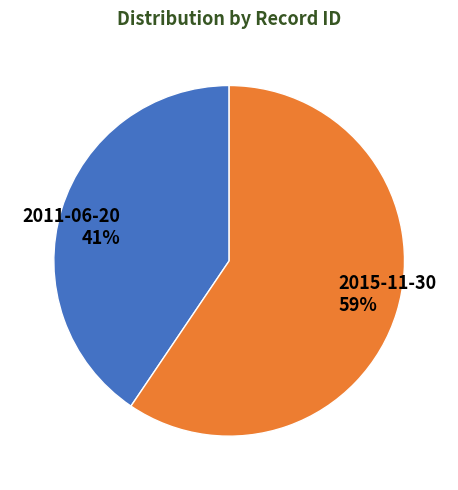

How many segments does this pie chart have?

2